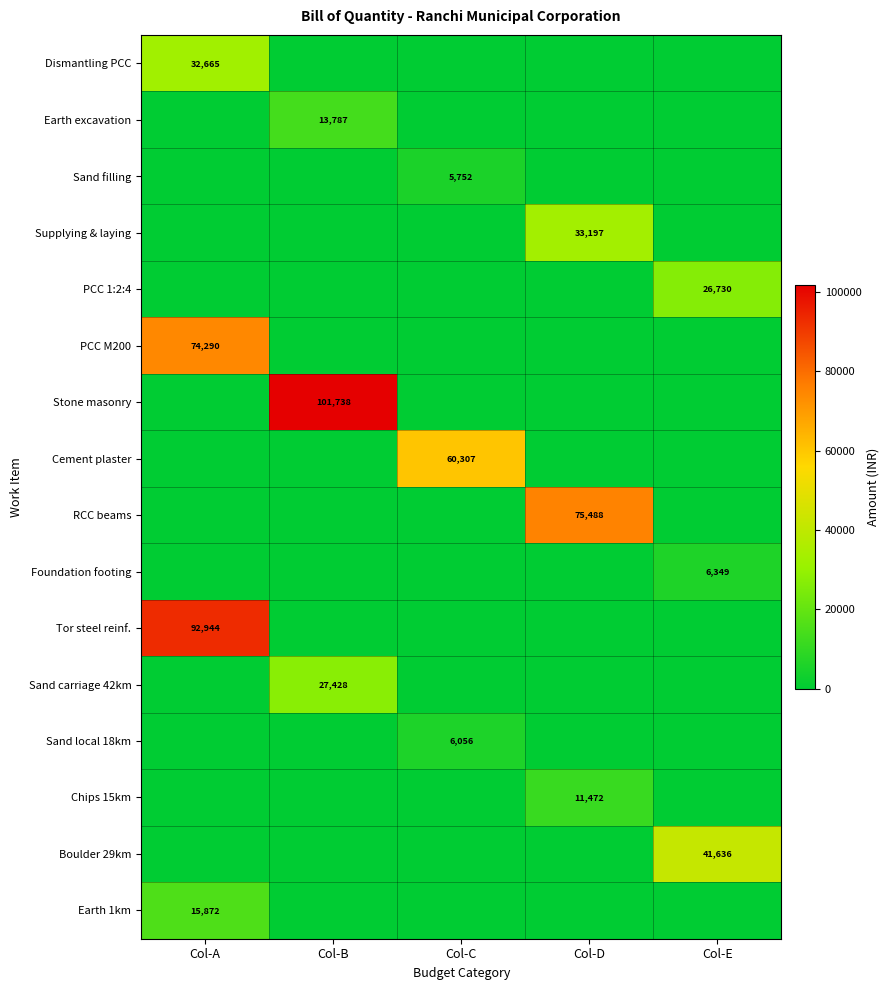

What is the approximate value of Sand filling at Col-C?

5751.6